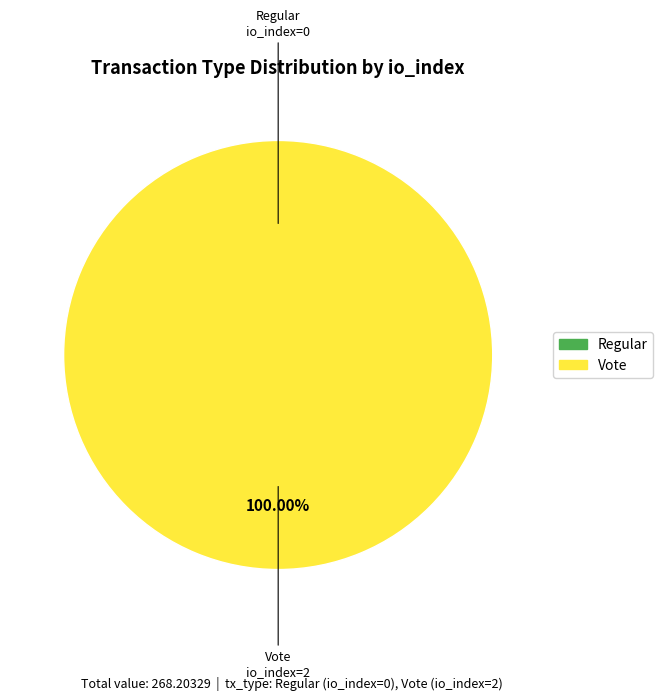

Which has a higher value, Regular (io_index=0) or Vote (io_index=2)?

Vote (io_index=2)